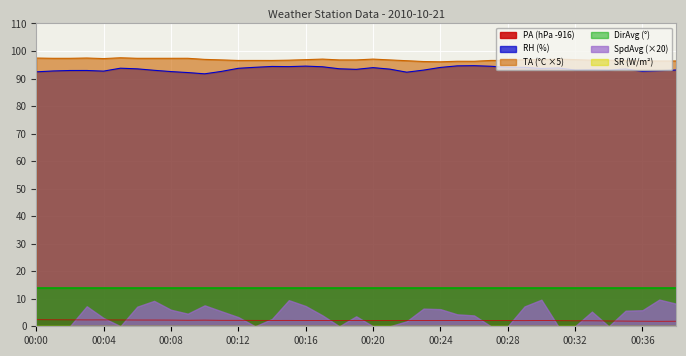

What is the average value of the RH series?

93.4